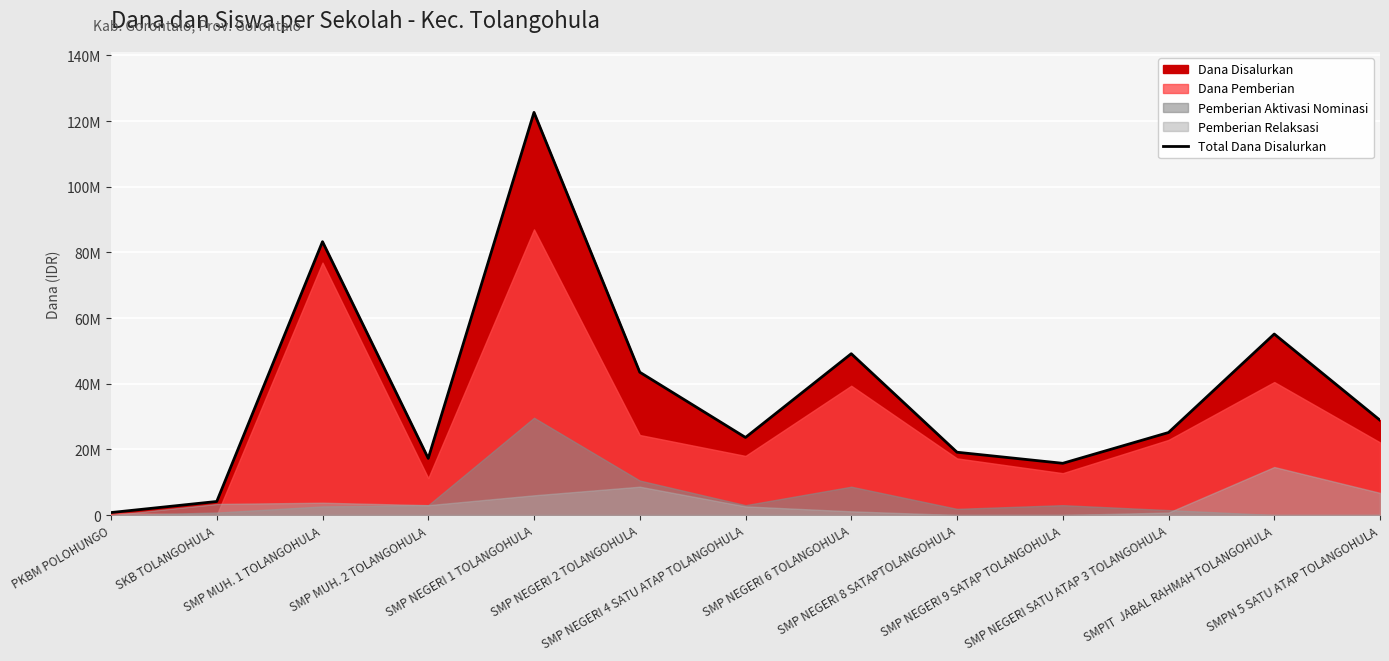

What is the maximum value shown in the chart?

122625000